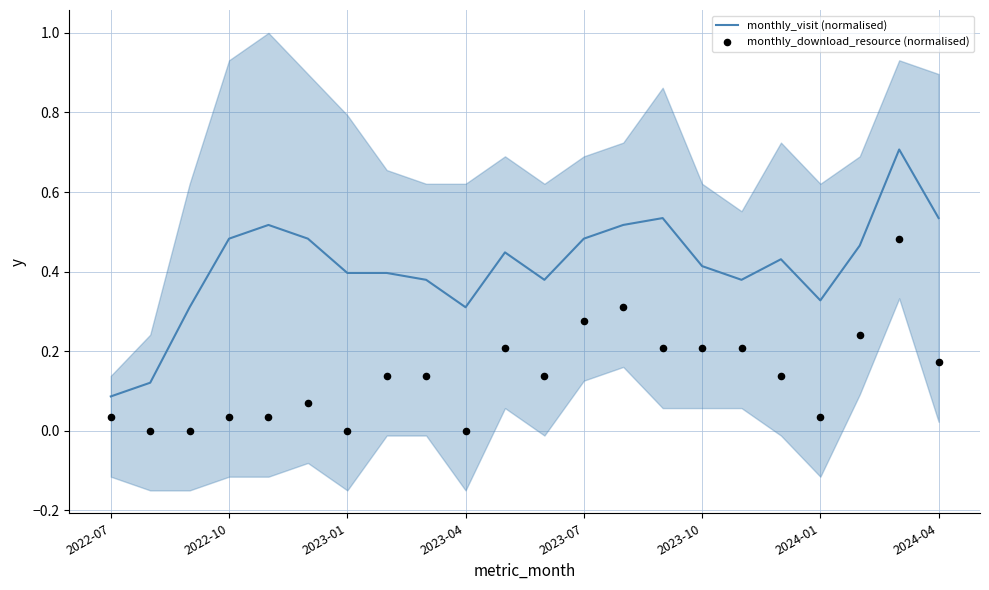

Which series has the largest Y range (max minus min)?

monthly_visit (normalised)